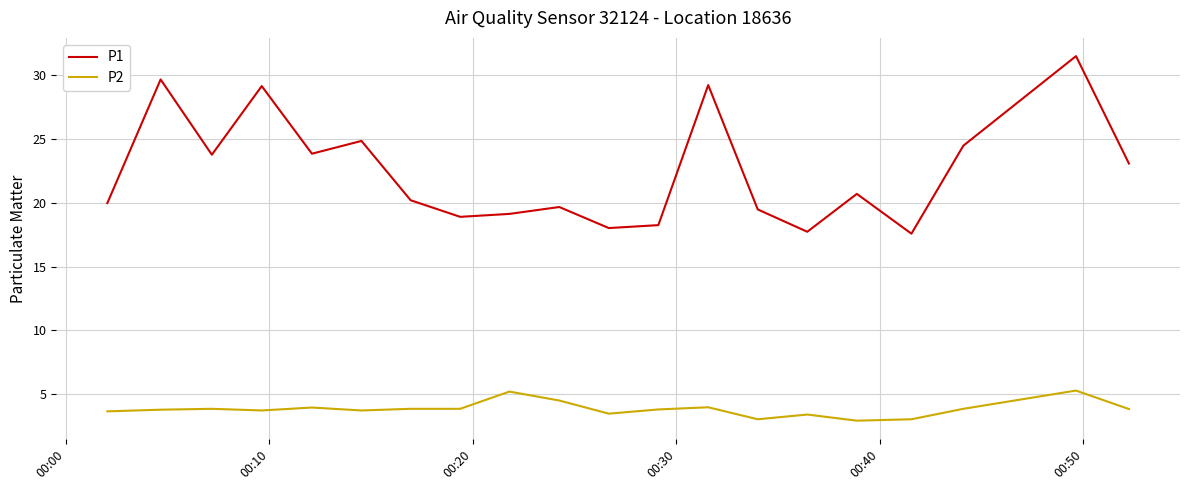

What is the smallest value displayed?

2.9